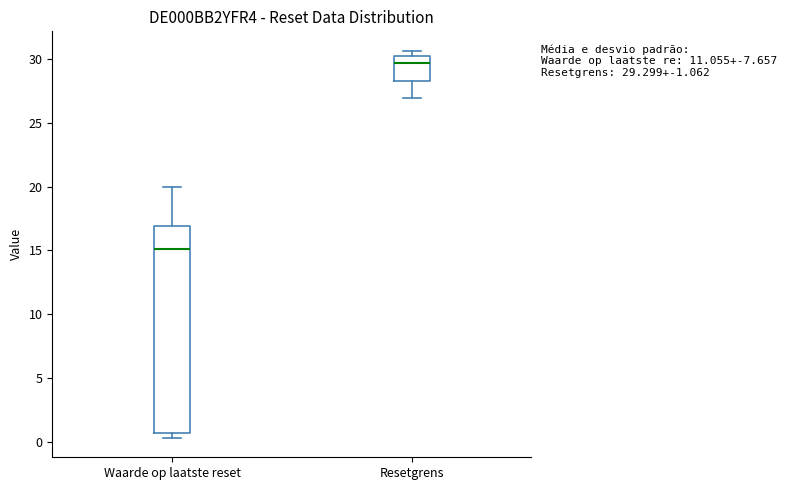

Which box has the lowest median line?

Waarde op laatste reset